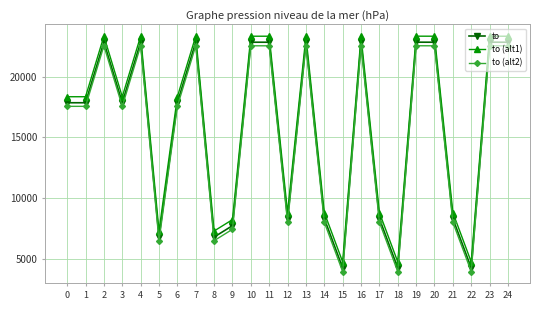

Is it true that to (alt1) equals 36670.0 at 7?

False